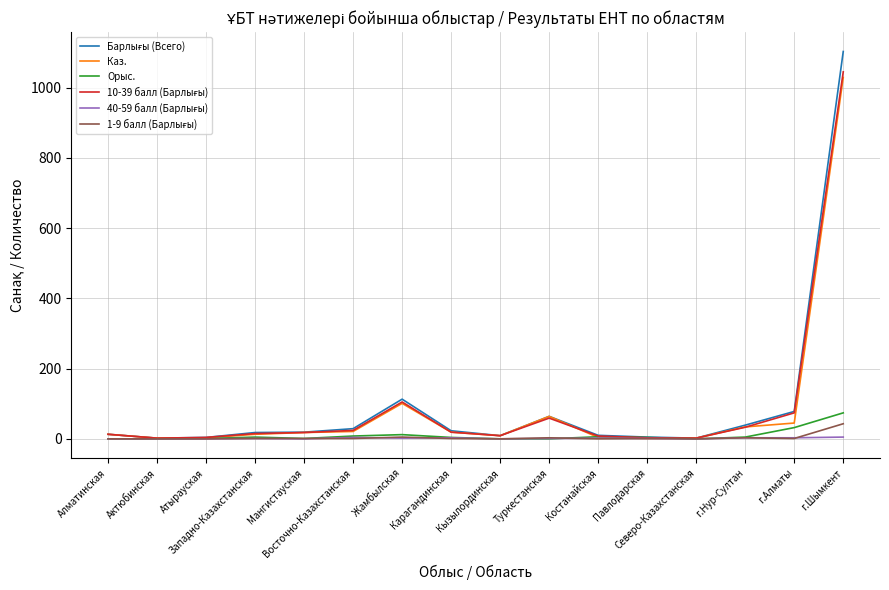

Does the chart have visible grid lines?

Yes